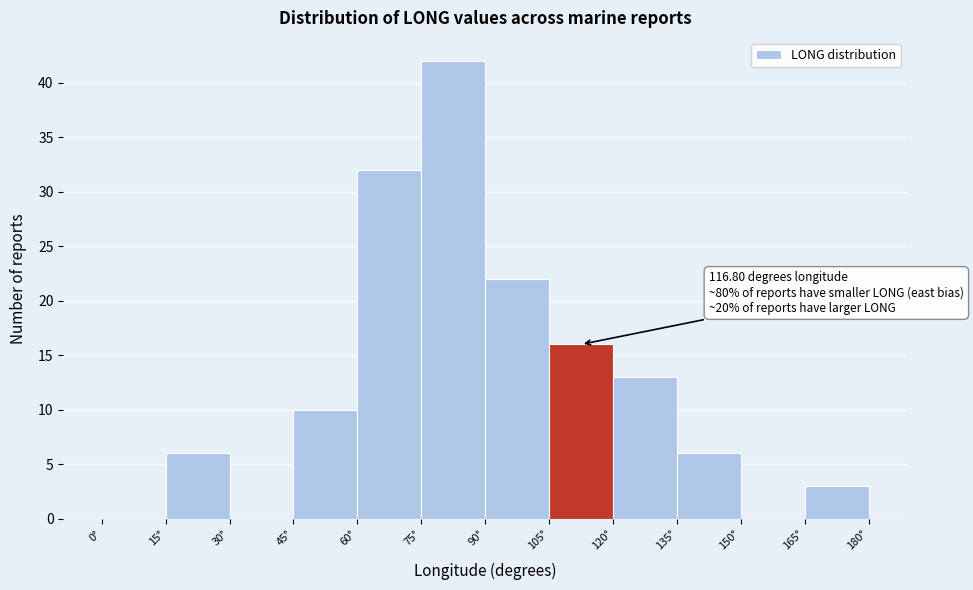

Over which range of the x-axis is the bar tallest?

75 to 90